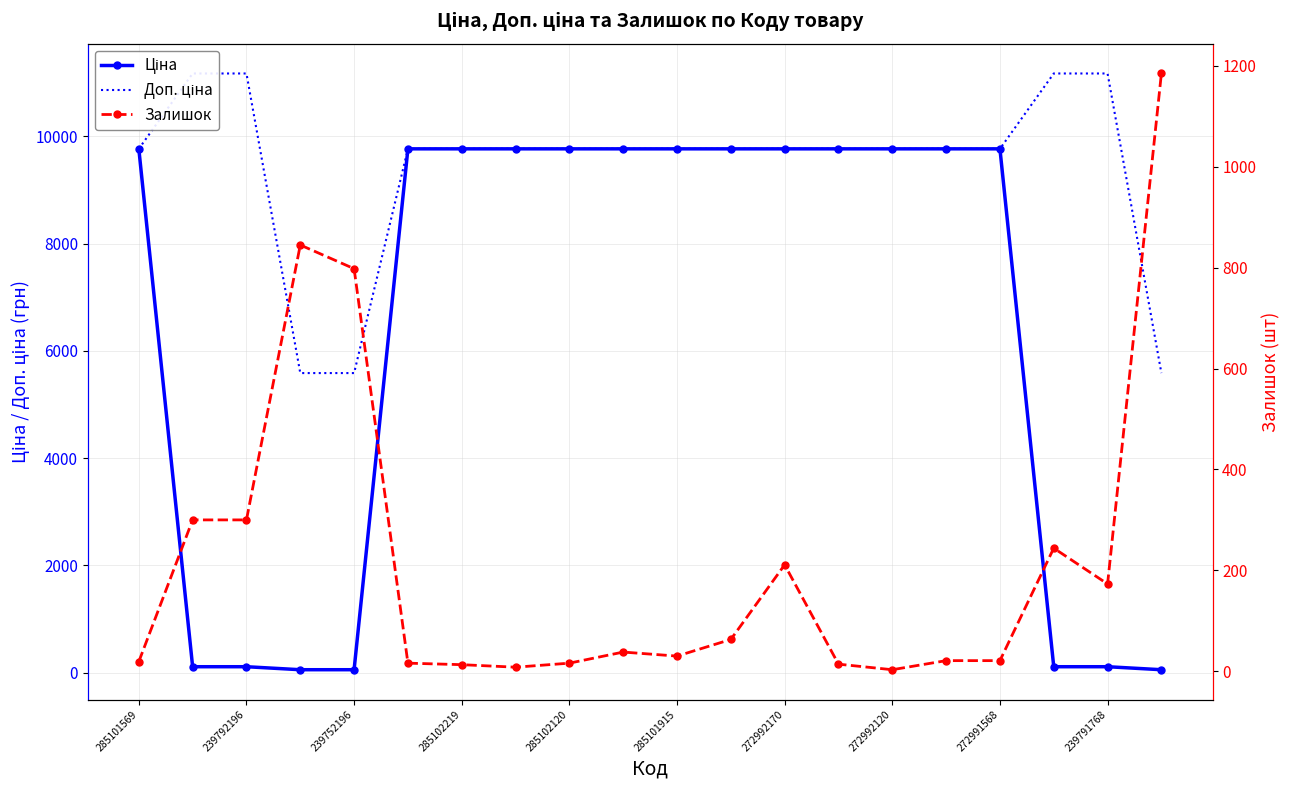

Does the chart have visible grid lines?

Yes